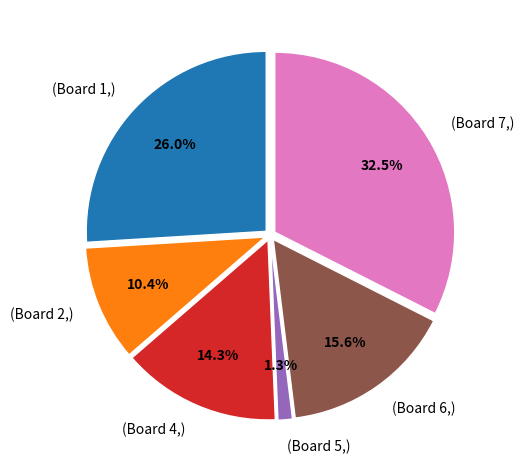

Is the sum of (Board 4,) and (Board 6,) greater than half?

No